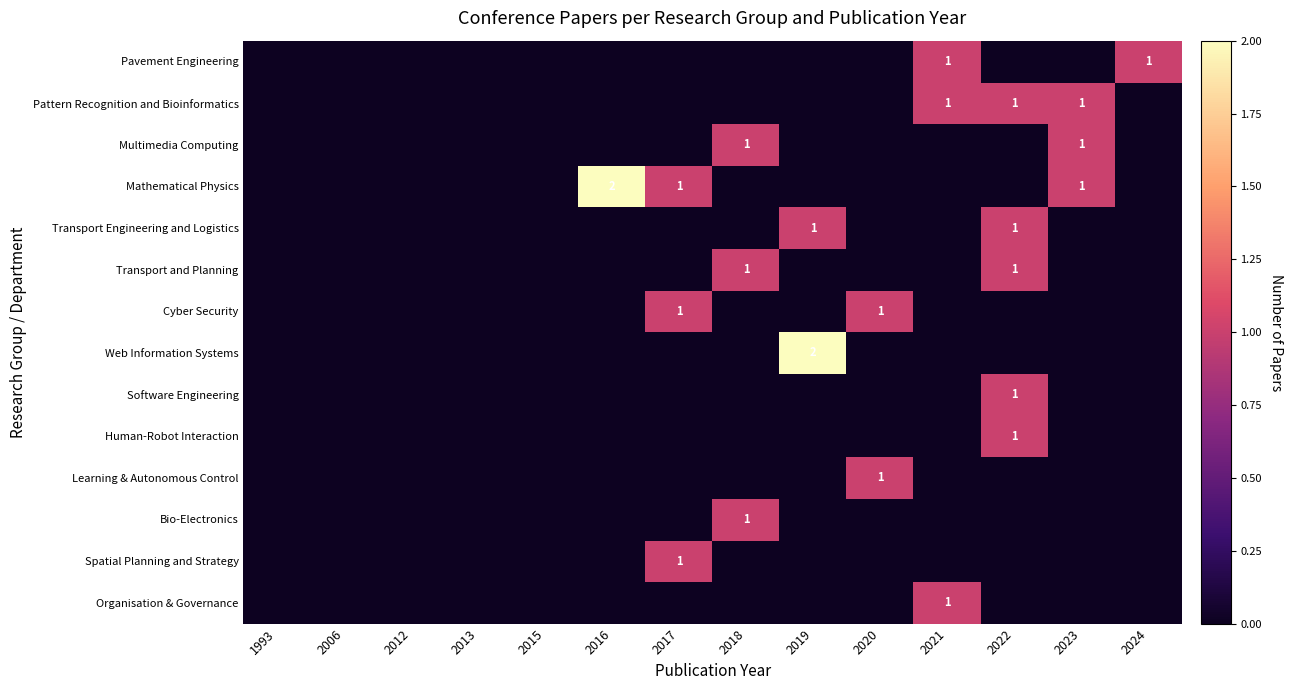

Which category has the lowest value in the Organisation & Governance series?

1993